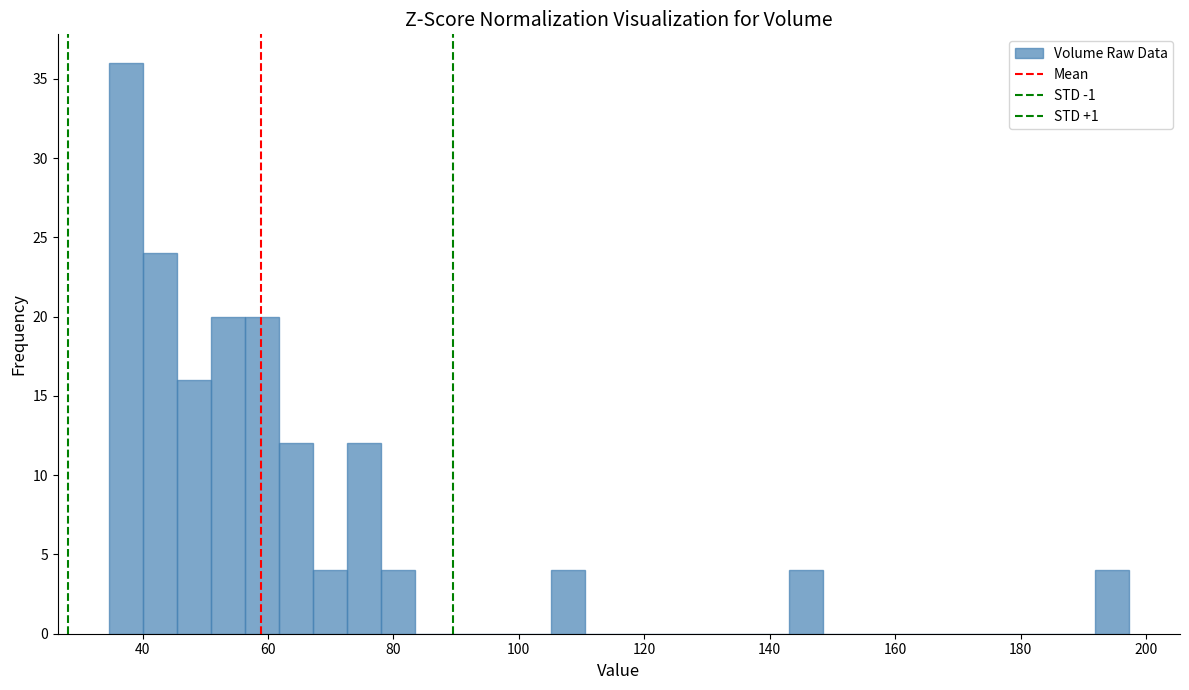

Read against the x-axis, roughly where is the centre of the tallest bar?

38